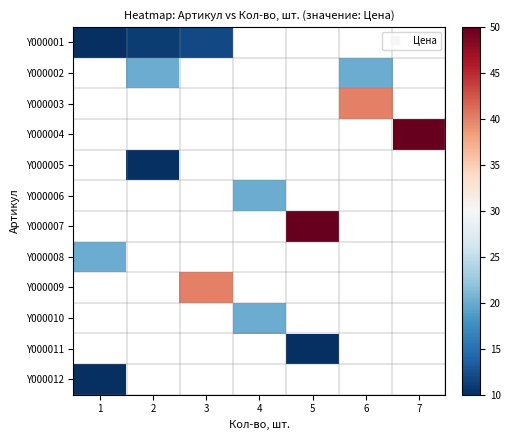

What is the spread (max minus min) of values at 1?

10.0